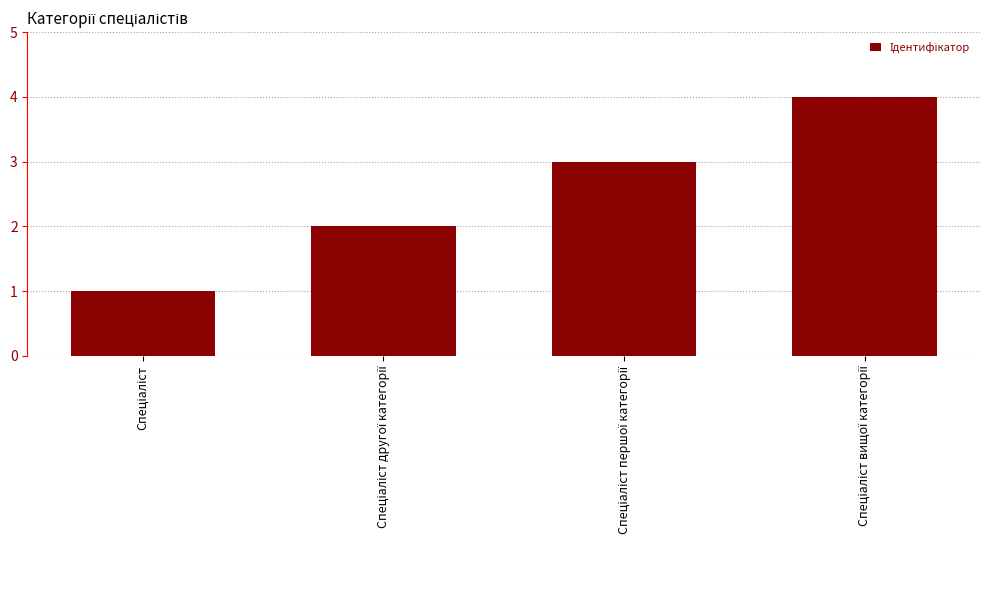

What is the sum of all values?

10